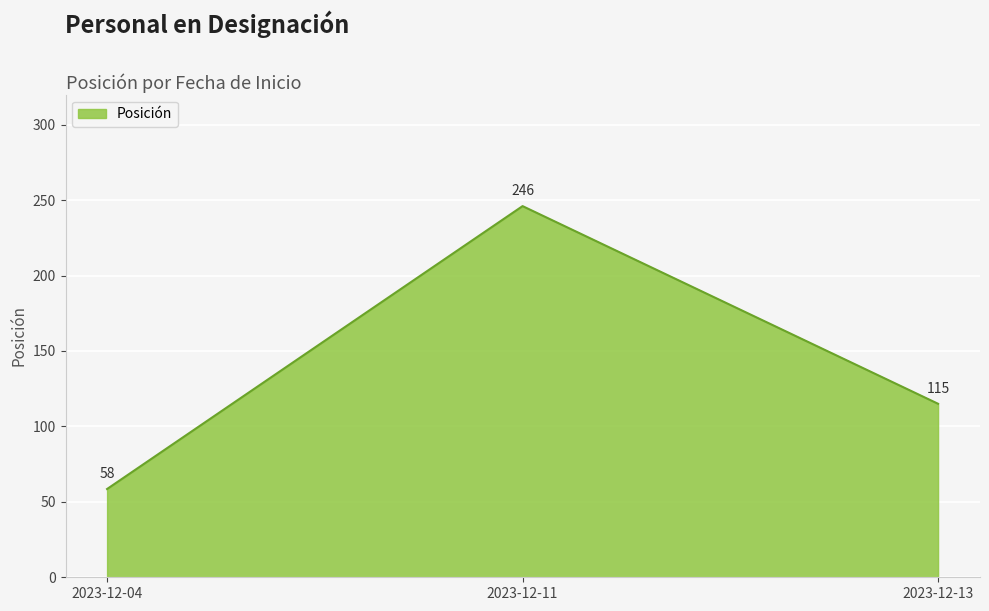

List the labels in order of value, largest first.

2023-12-11, 2023-12-13, 2023-12-04